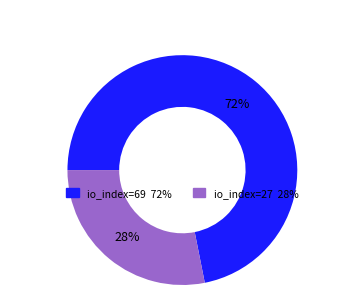

To the nearest percent, what is the difference between the largest and smallest slice percentages?

44%